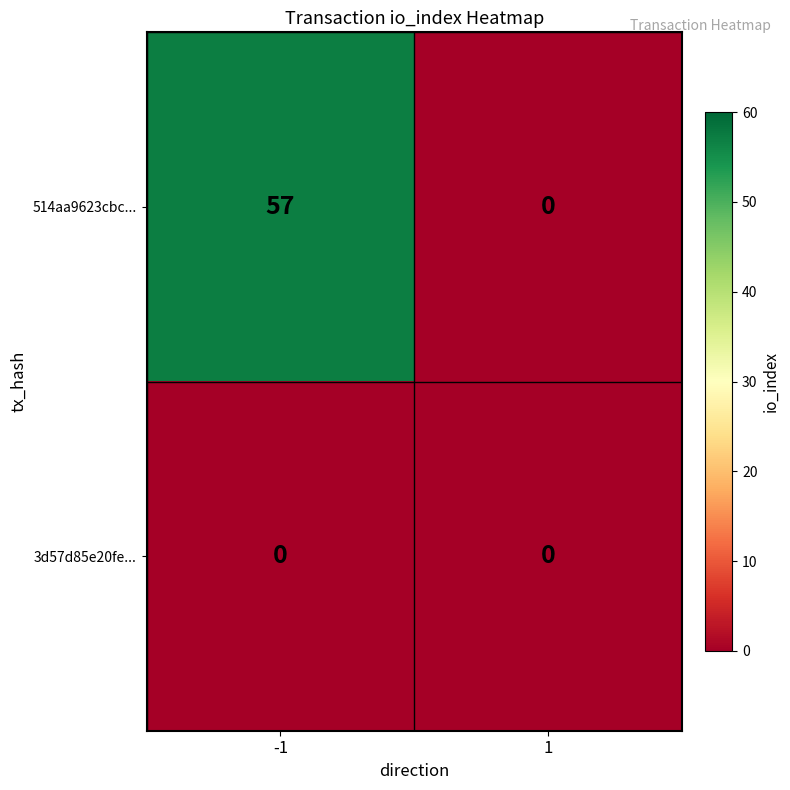

Rank the series by their average value, from highest to lowest.

514aa9623cbc..., 3d57d85e20fe...